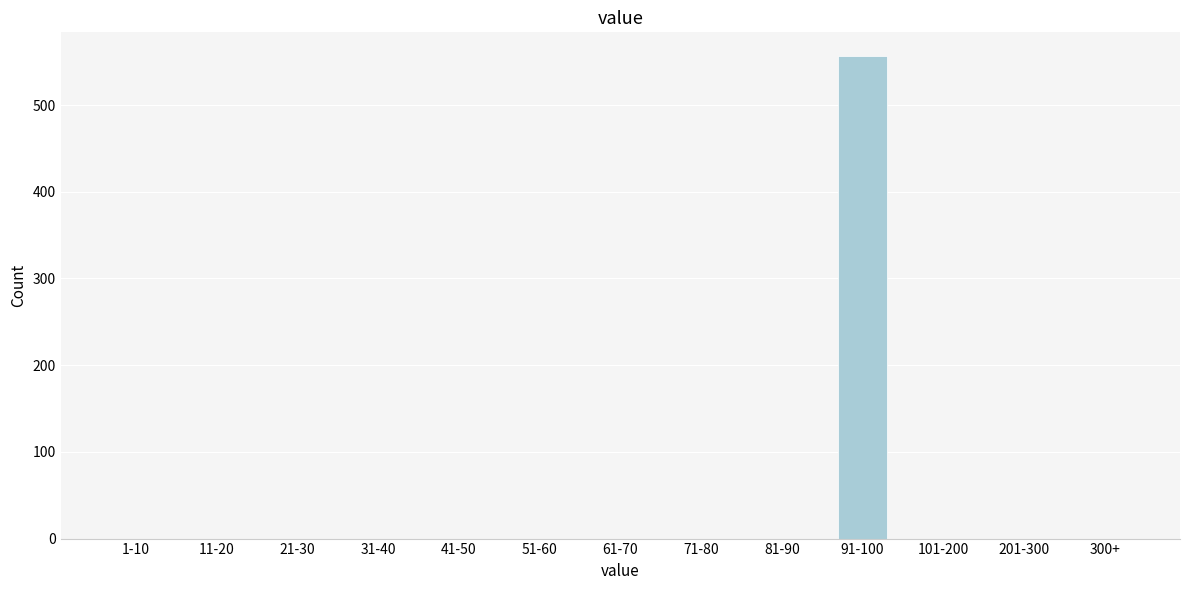

Reading right to left, transcribe all the data shown in this chart.

300+=0	201-300=0	101-200=0	91-100=556	81-90=0	71-80=0	61-70=0	51-60=0	41-50=0	31-40=0	21-30=0	11-20=0	1-10=0